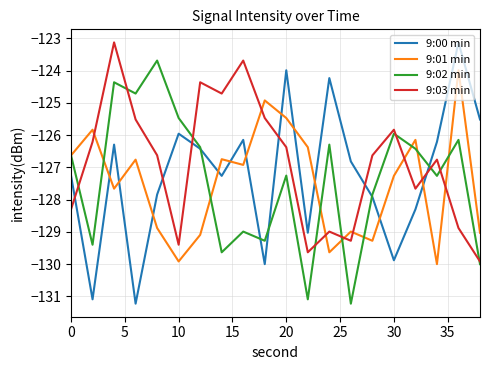

Count the number of data series in this chart.

4